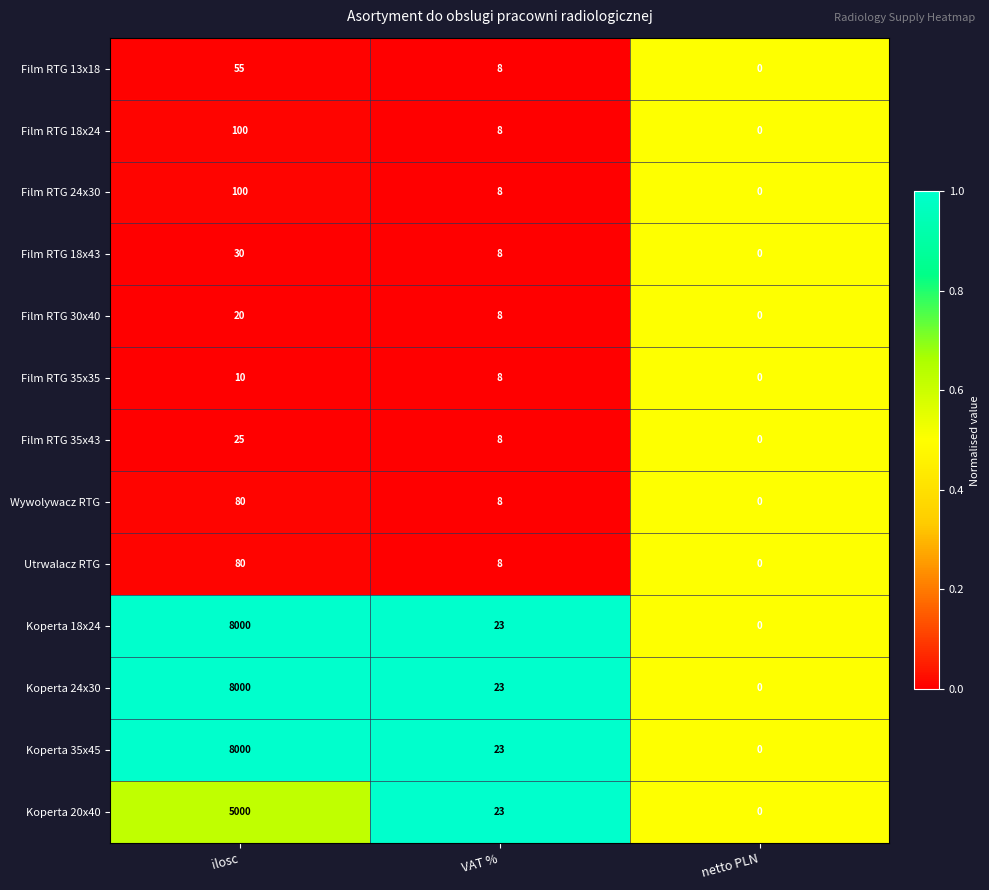

What is the spread (max minus min) of values at VAT %?

15